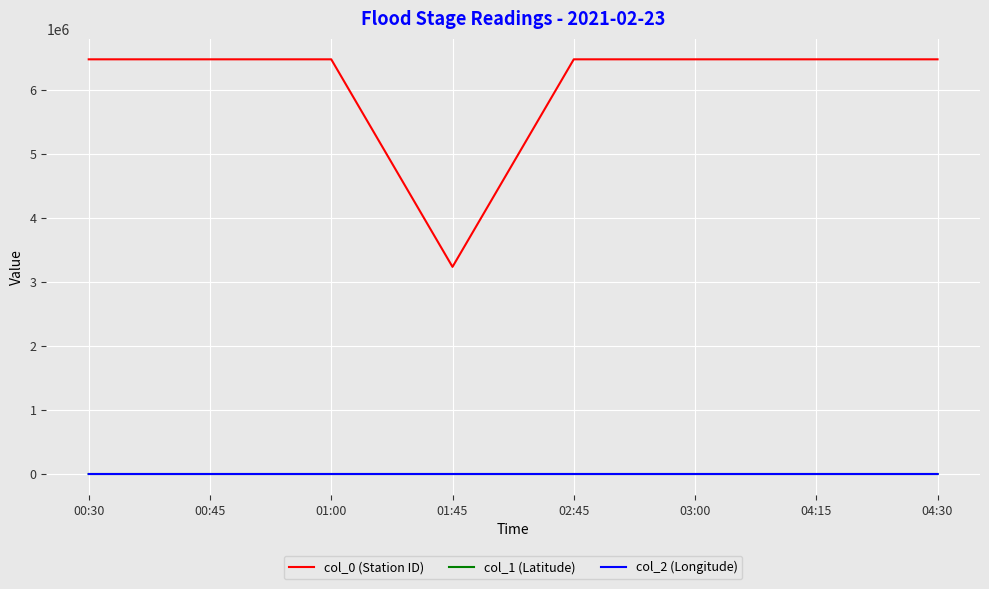

Which series has the widest spread of values?

col_0 (Station ID)